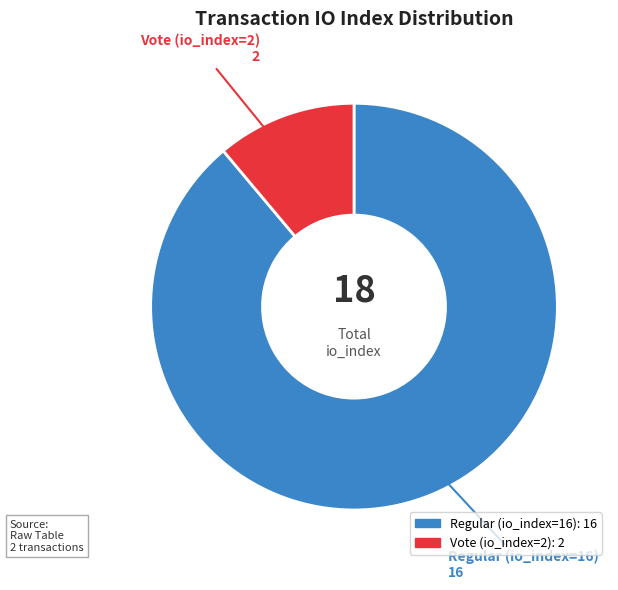

Which category has the smallest portion of the pie?

Vote (io_index=2)